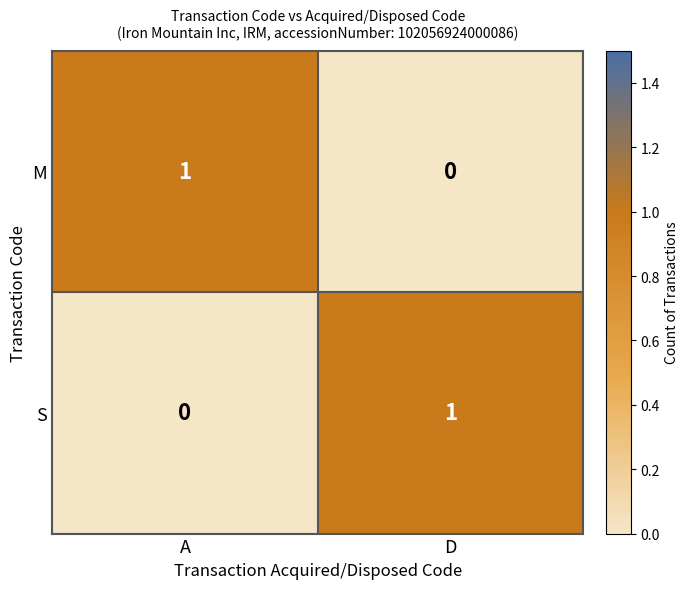

Is it true that S equals 0 at A?

True